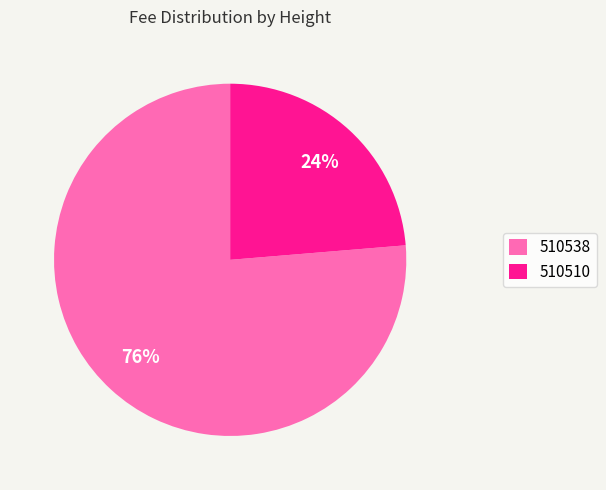

Is it true that 510538 is 84% of the pie?

False